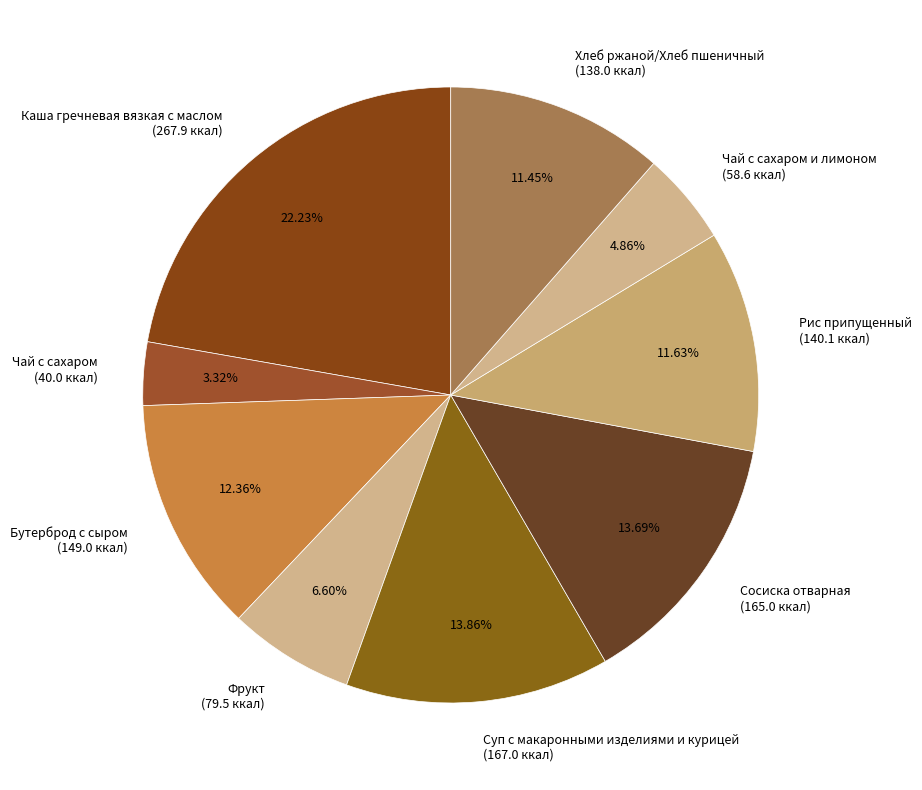

Is Фрукт (79.5 ккал) the majority of the pie?

No